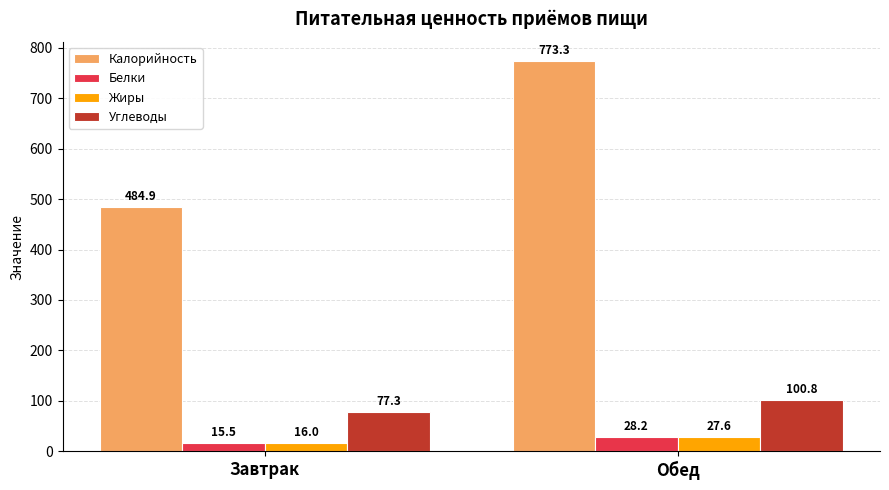

Are the bars horizontal?

No